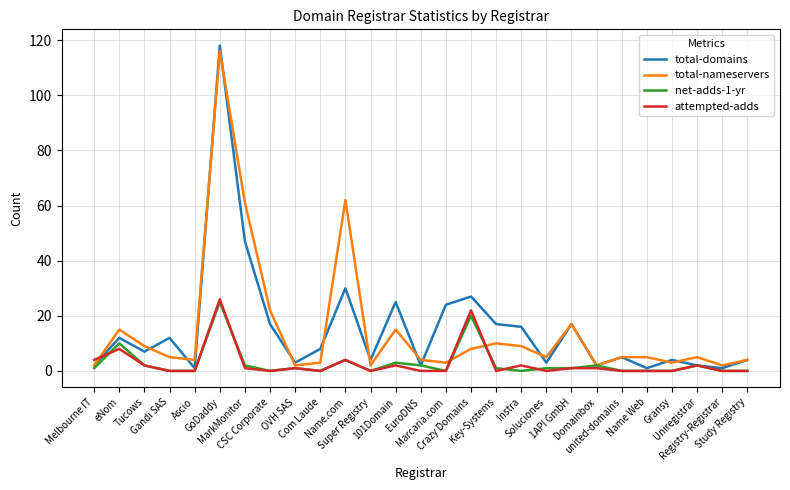

What is the greatest value displayed?

118